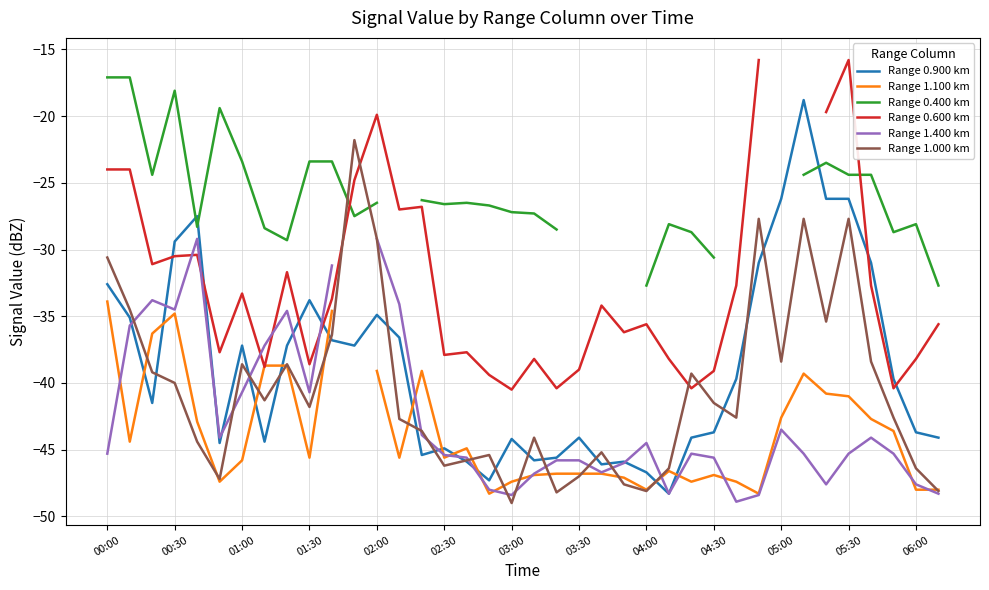

Which series has the largest range (max minus min)?

Range 0.900 km